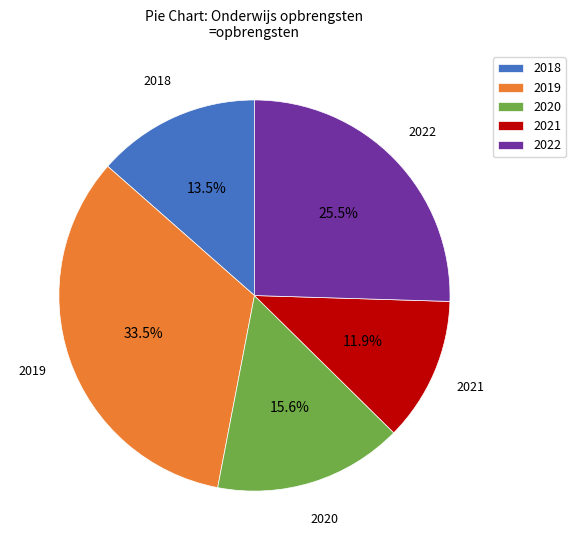

To the nearest percent, what percentage of the pie is 2021?

12%